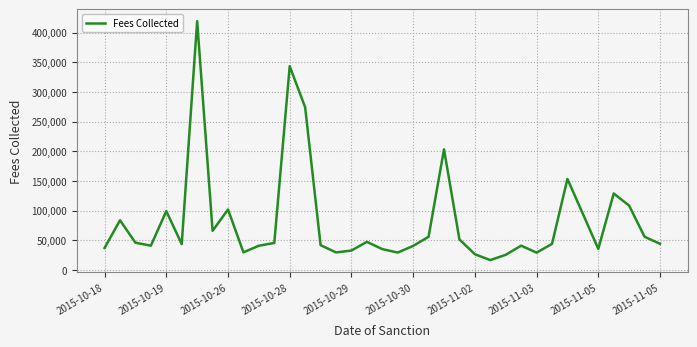

What is the greatest value displayed?

419400